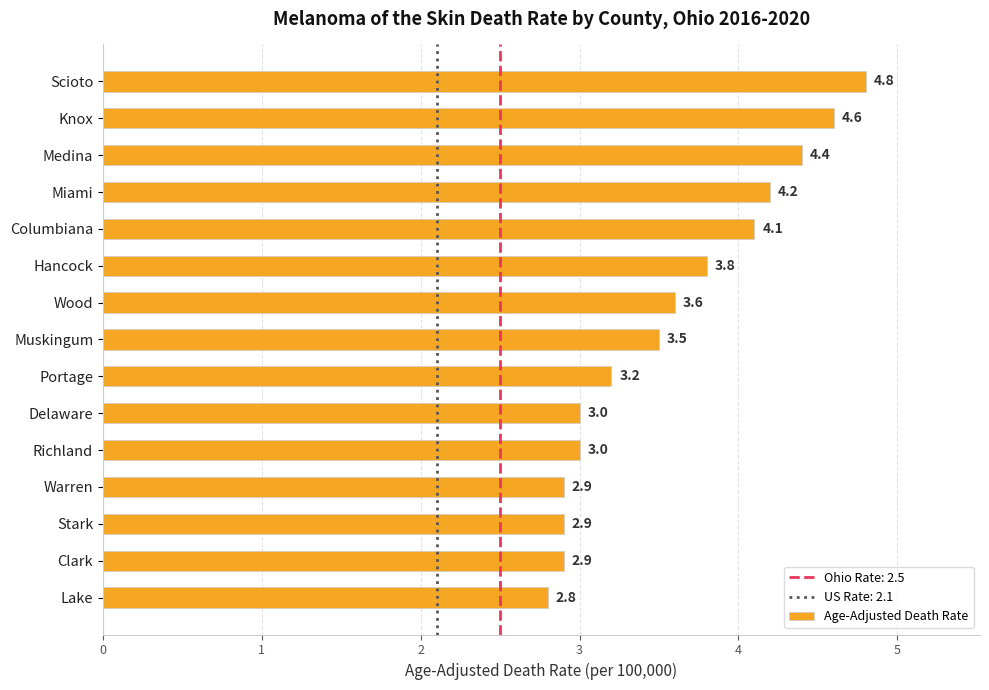

The chart shows a value of 4.7 at Delaware. True or false?

False